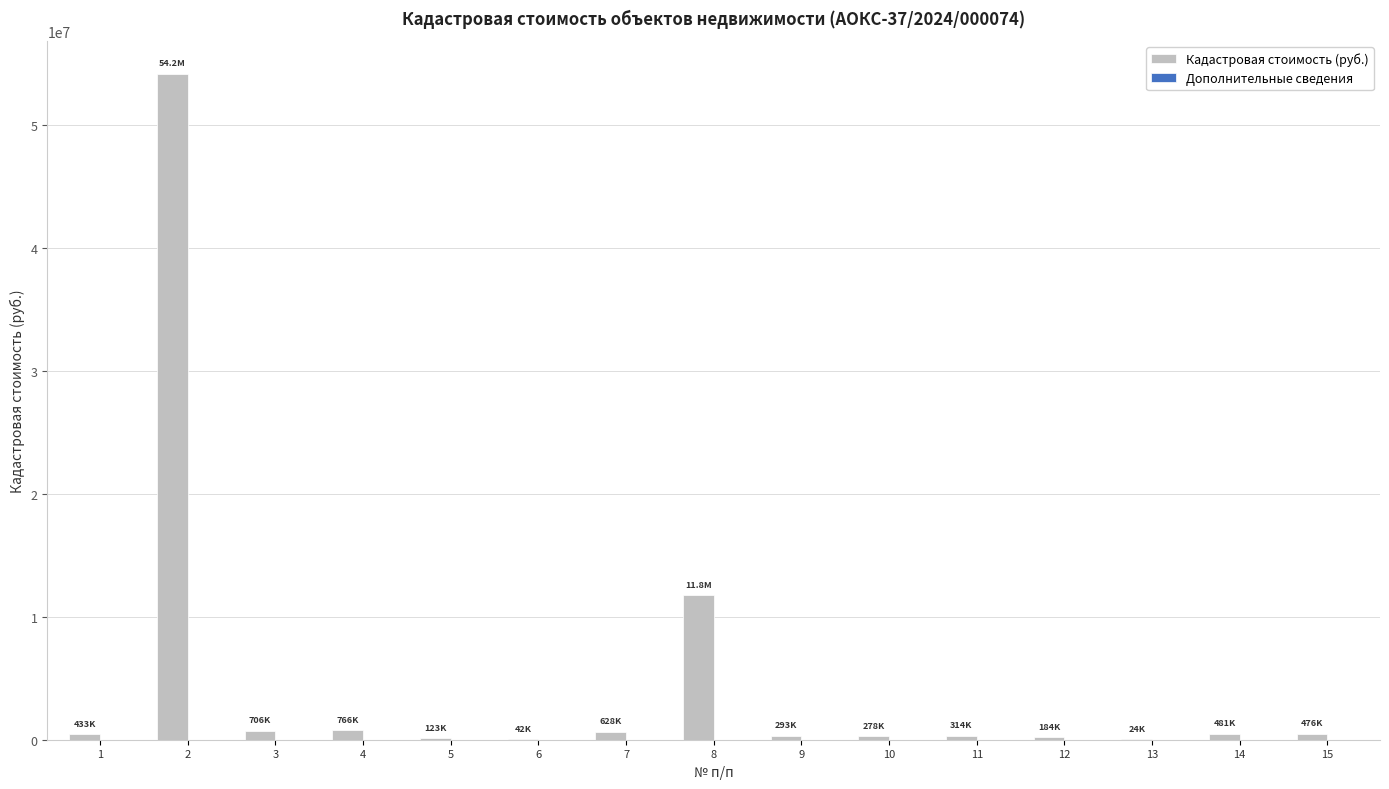

The value at 2 is 54161703.3. True or false?

True